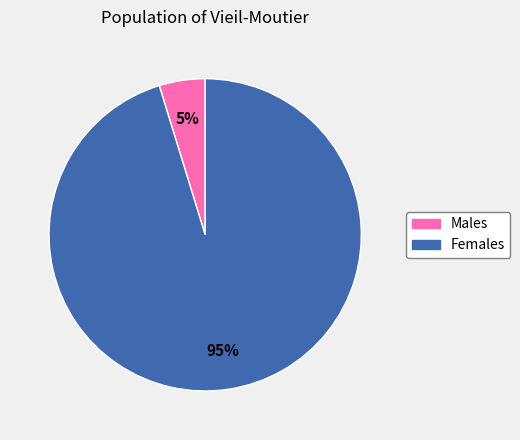

Does any single category account for the majority?

Yes